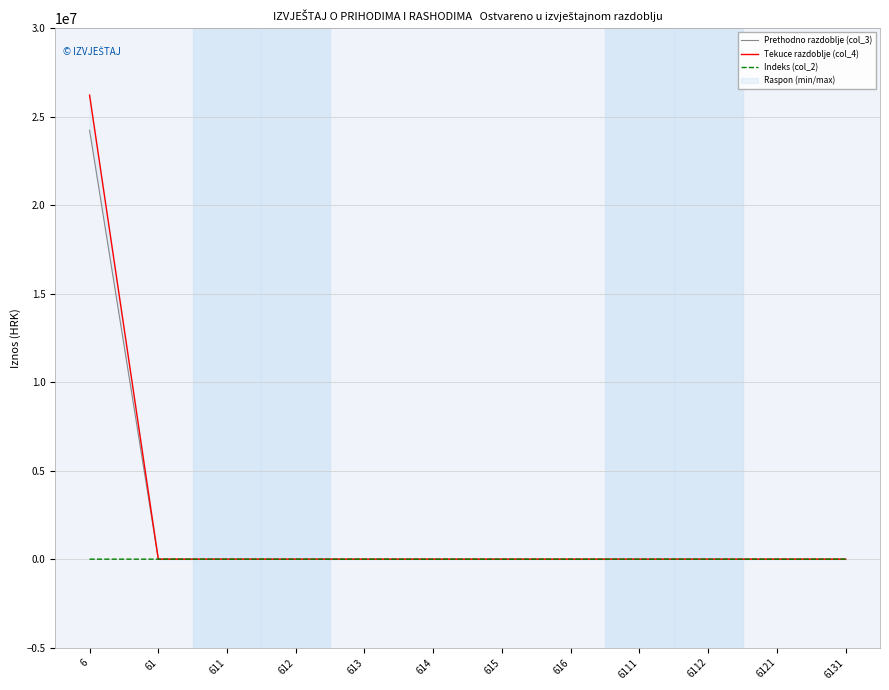

At how many categories does at least one series exceed 11403375?

1